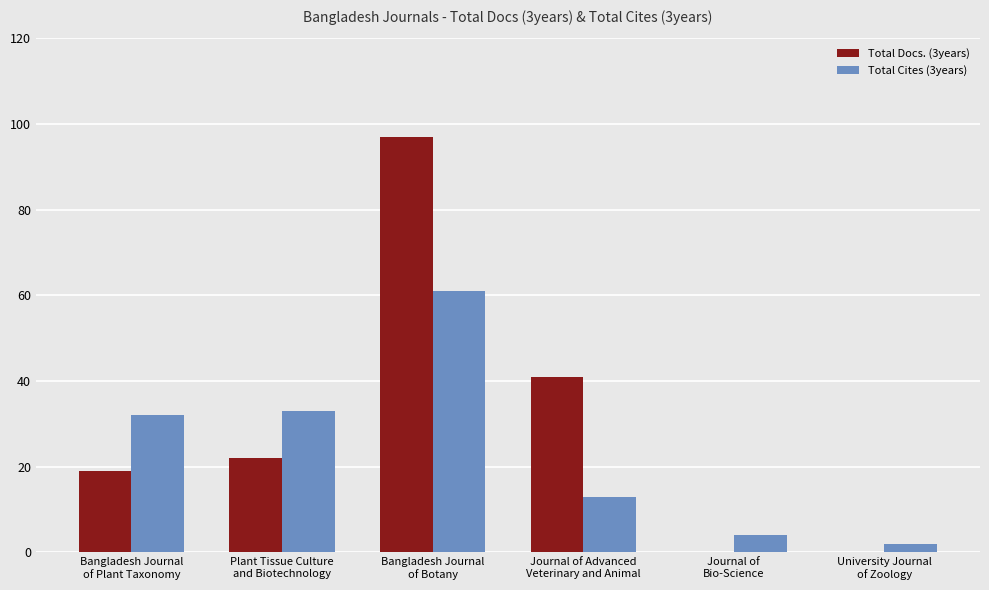

Which series has the largest total across all categories?

Total Docs. (3years)